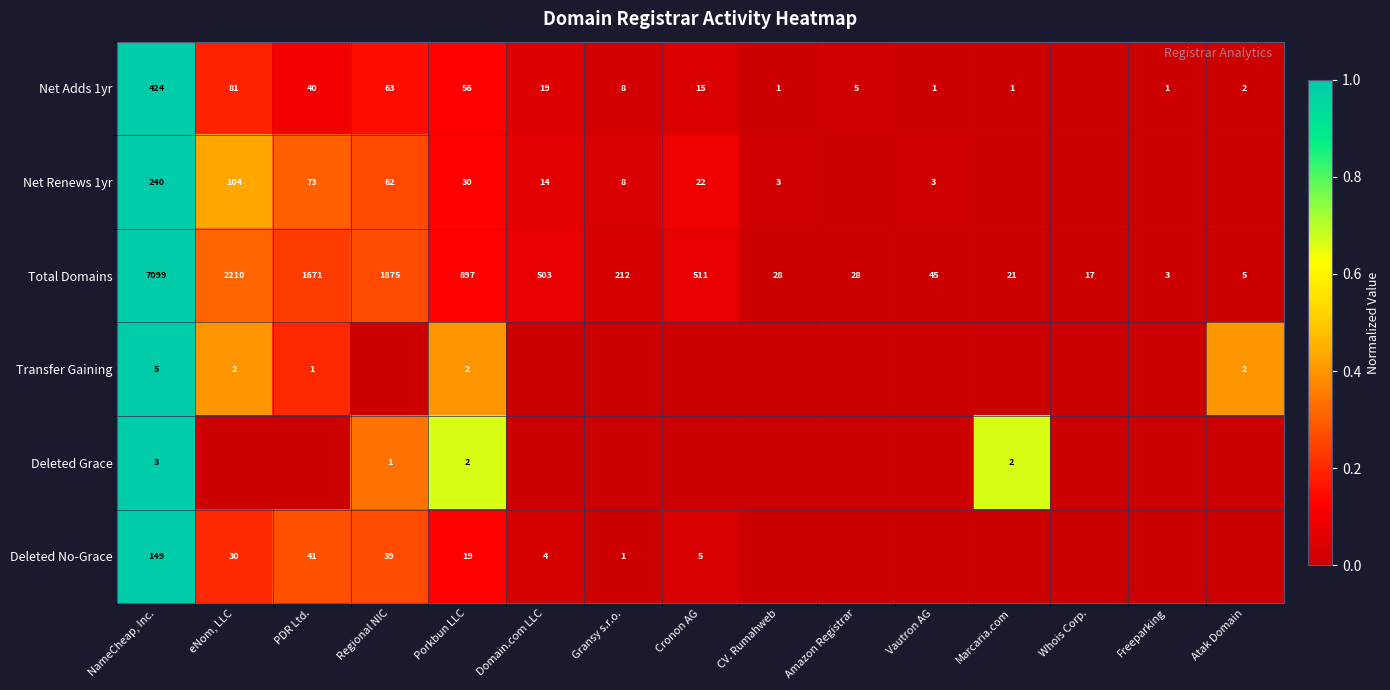

Which category has the lowest value in the Total Domains series?

Freeparking